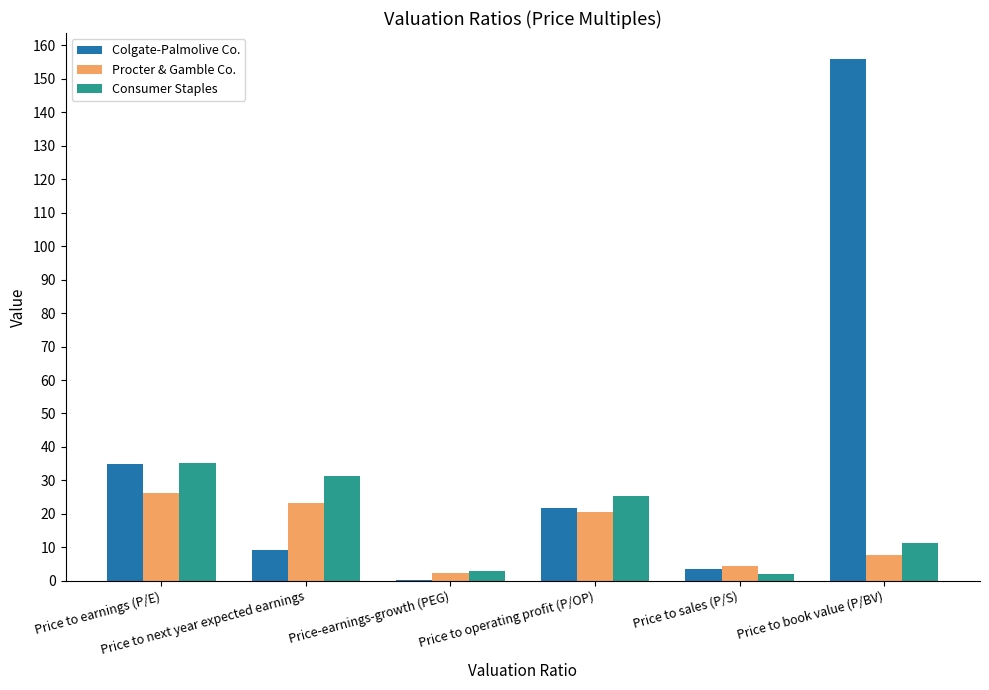

What is the greatest value displayed?

155.9